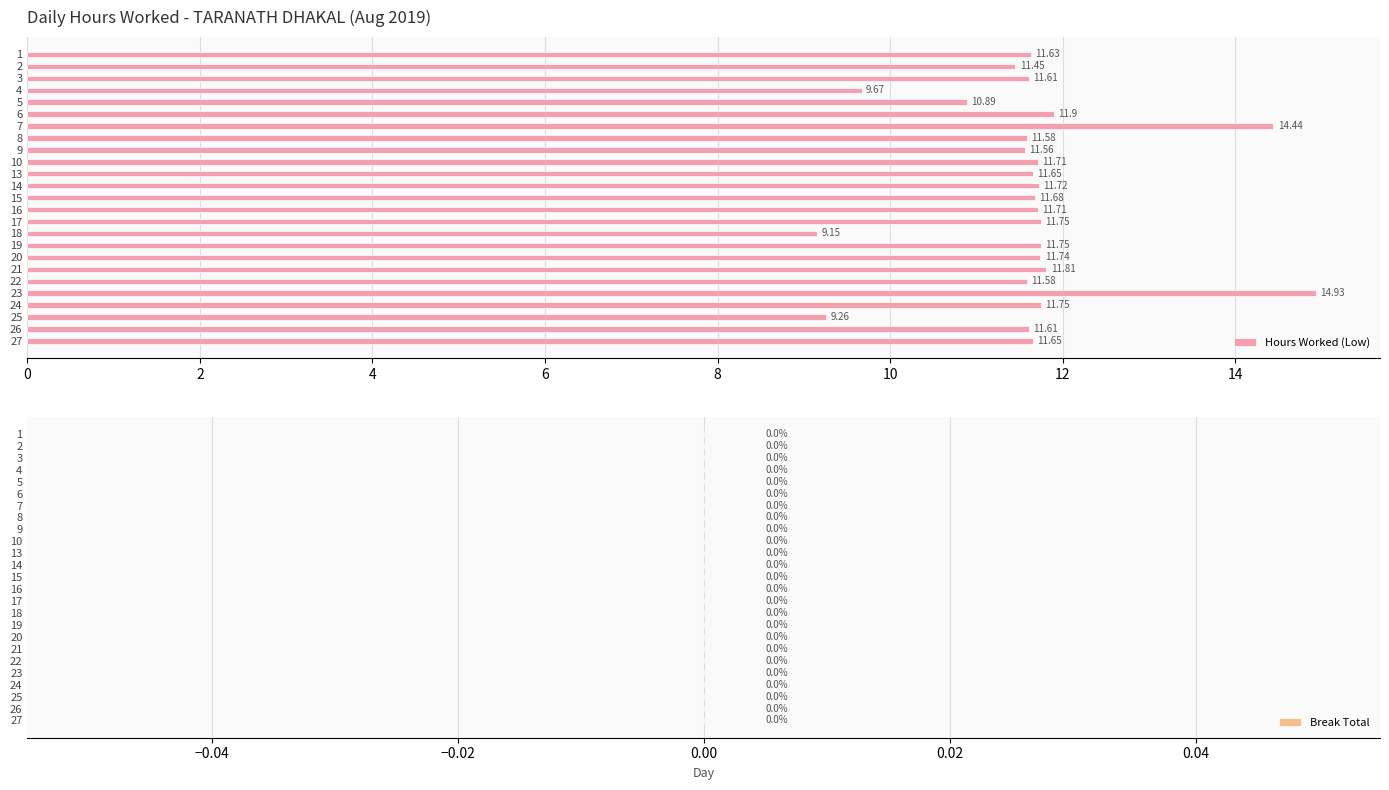

How many bars are there in total?

25